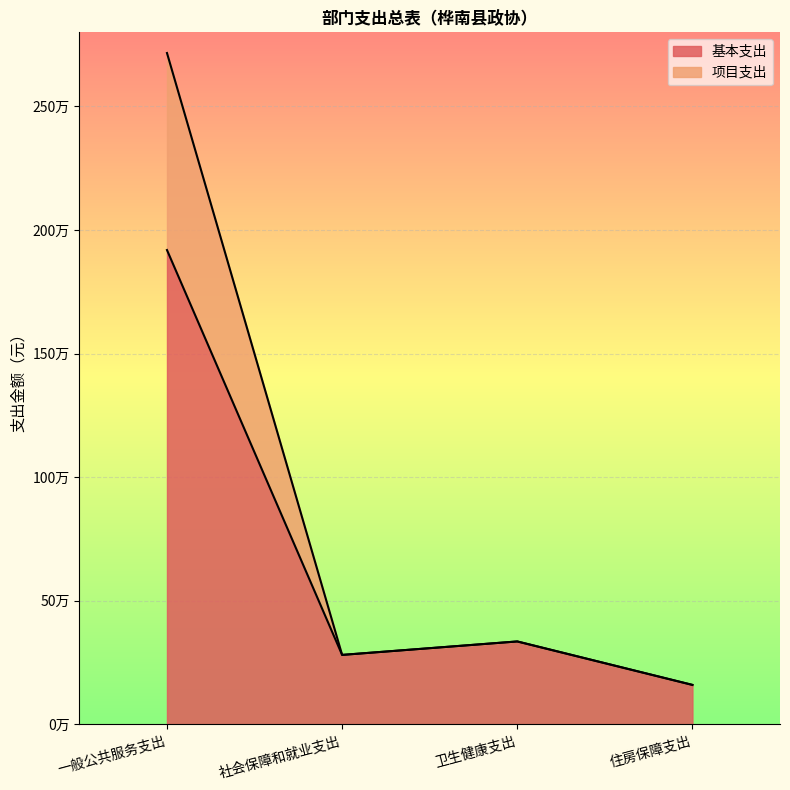

At which category does 基本支出 reach its first local valley?

社会保障和就业支出